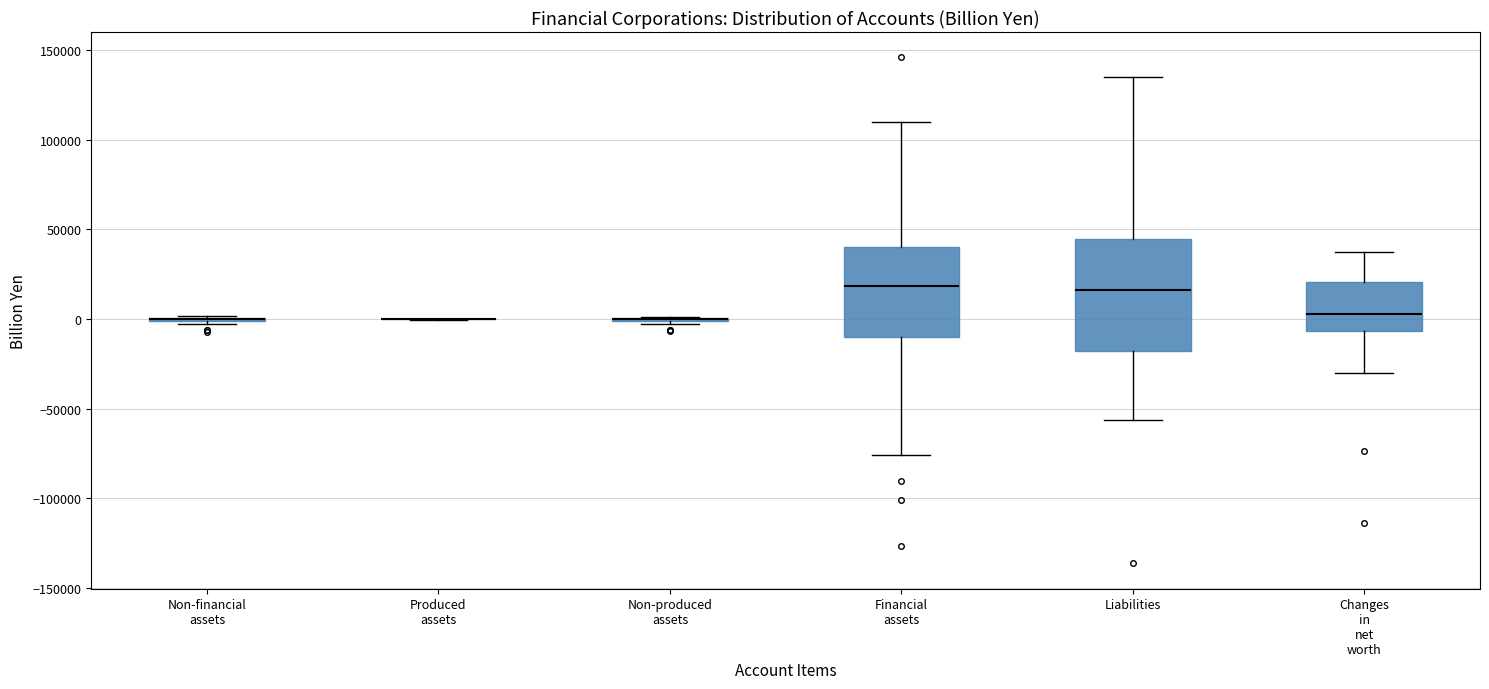

Comparing the boxes themselves (not the whiskers), which one is the tallest?

Liabilities